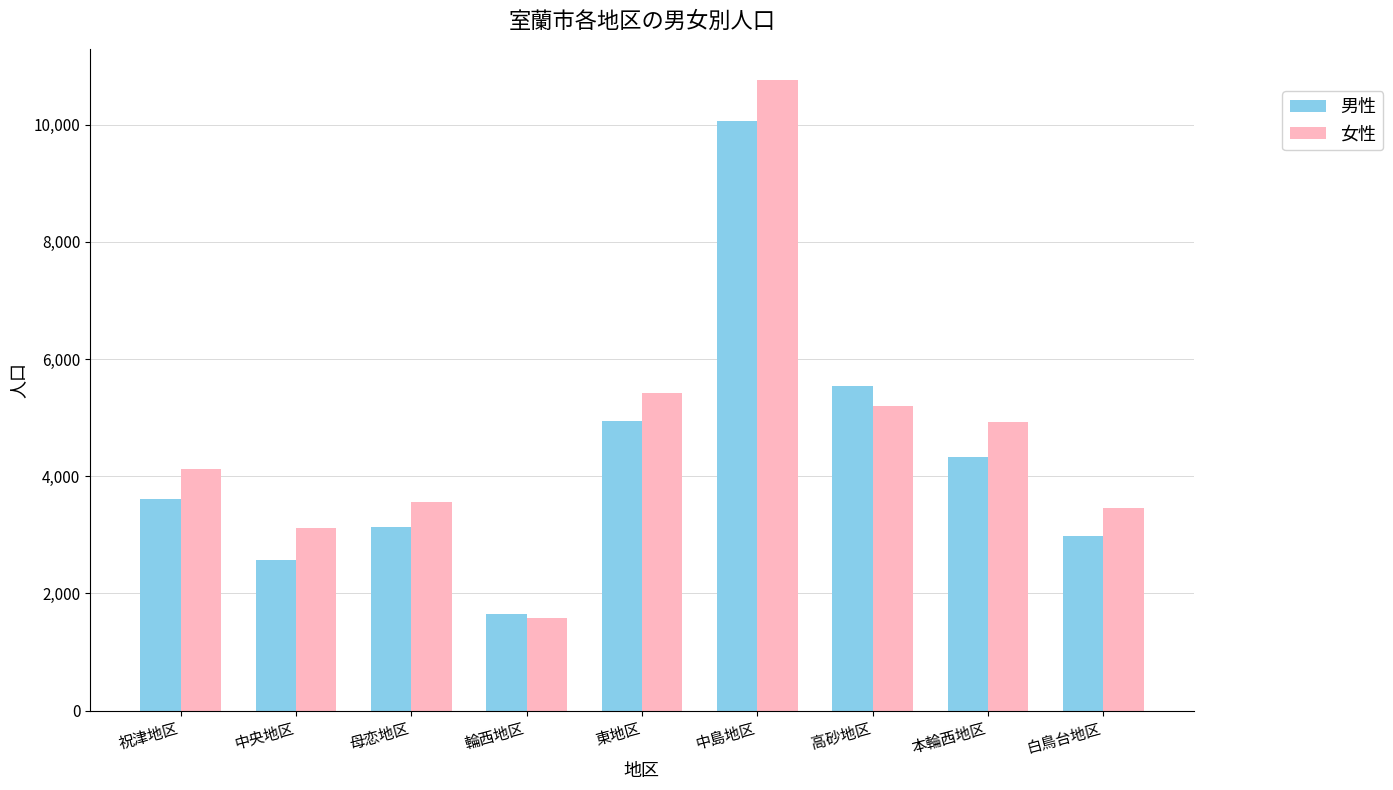

Is it true that 男性 equals 1094 at 白鳥台地区?

False